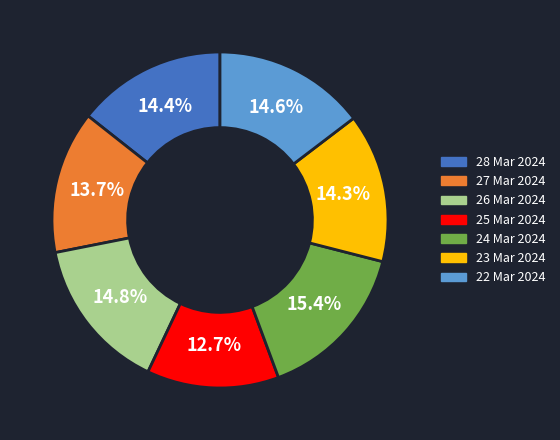

To the nearest percent, what is the average slice percentage?

14%